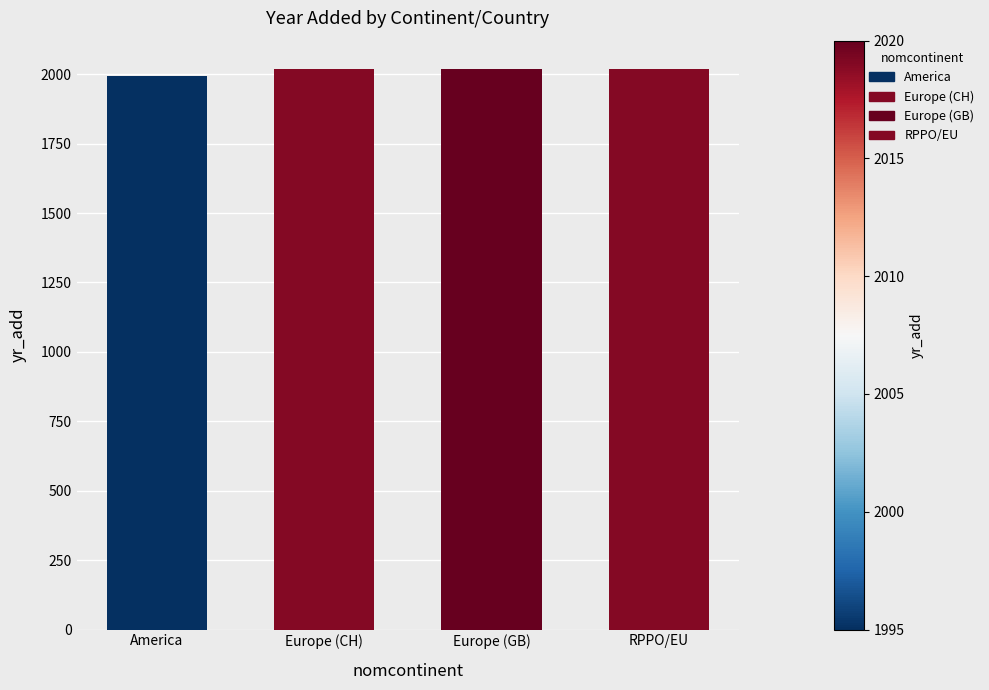

What is the label of the 1st bar from the left?

America